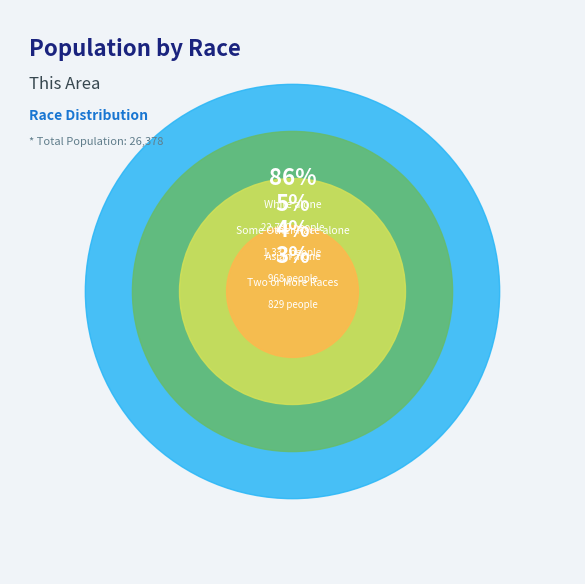

What percentage is the White alone slice, to the nearest percent?

86%